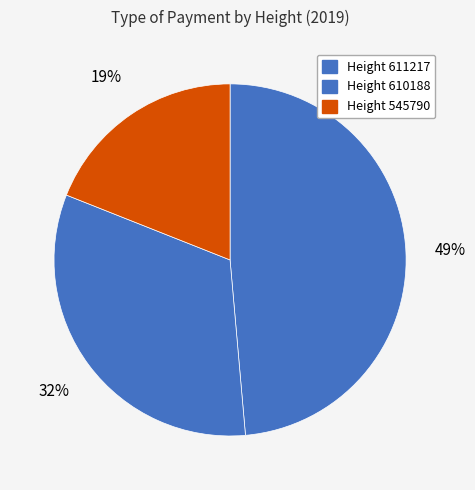

Which category has the smallest portion of the pie?

545790